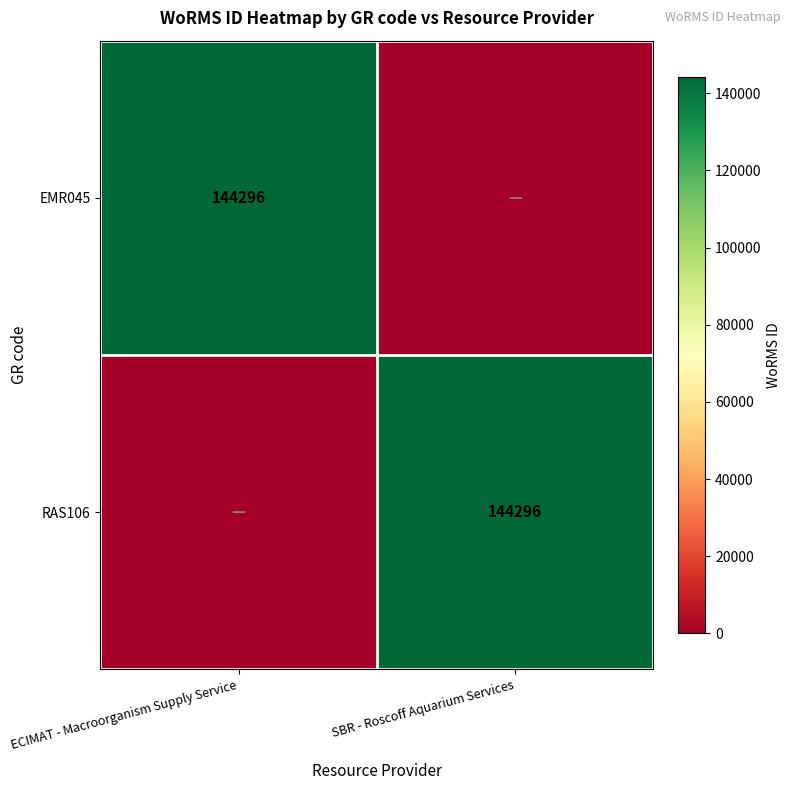

The value of RAS106 at SBR - Roscoff Aquarium Services is 144296. True or false?

True